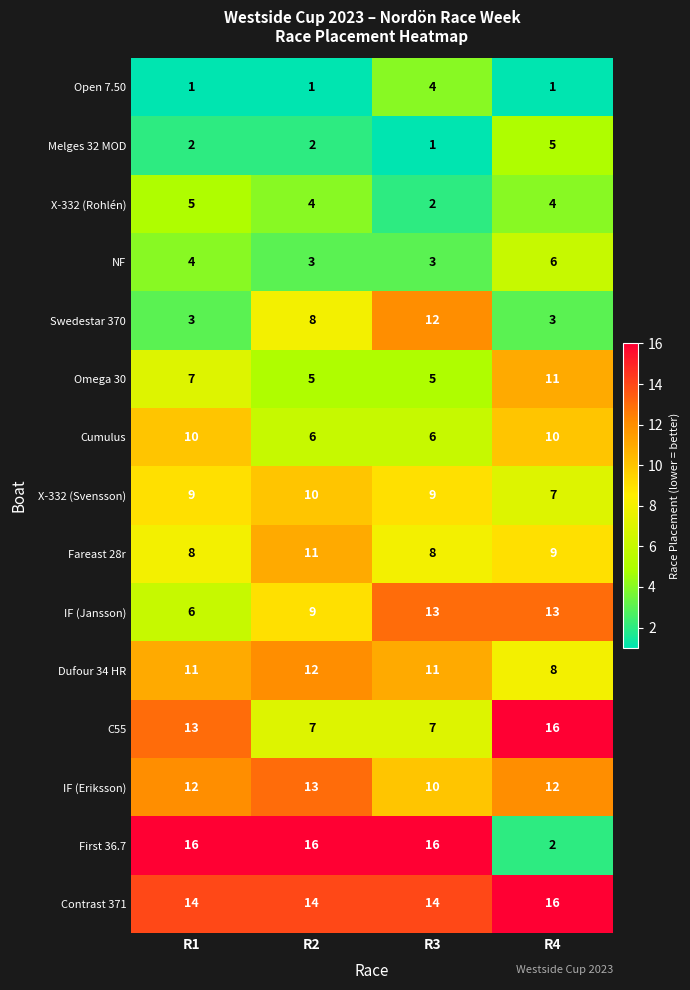

Where is Omega 30 nearest to the value 8?

R1